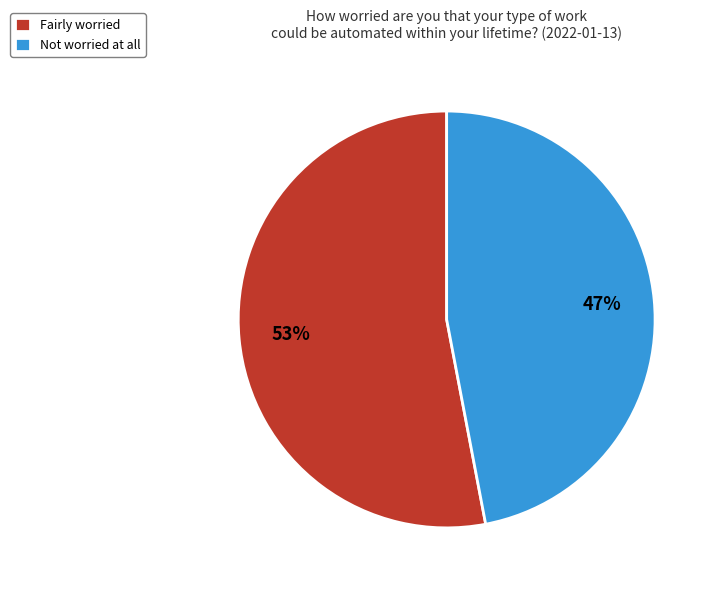

Is the sum of Not worried at all and Fairly worried greater than half?

Yes